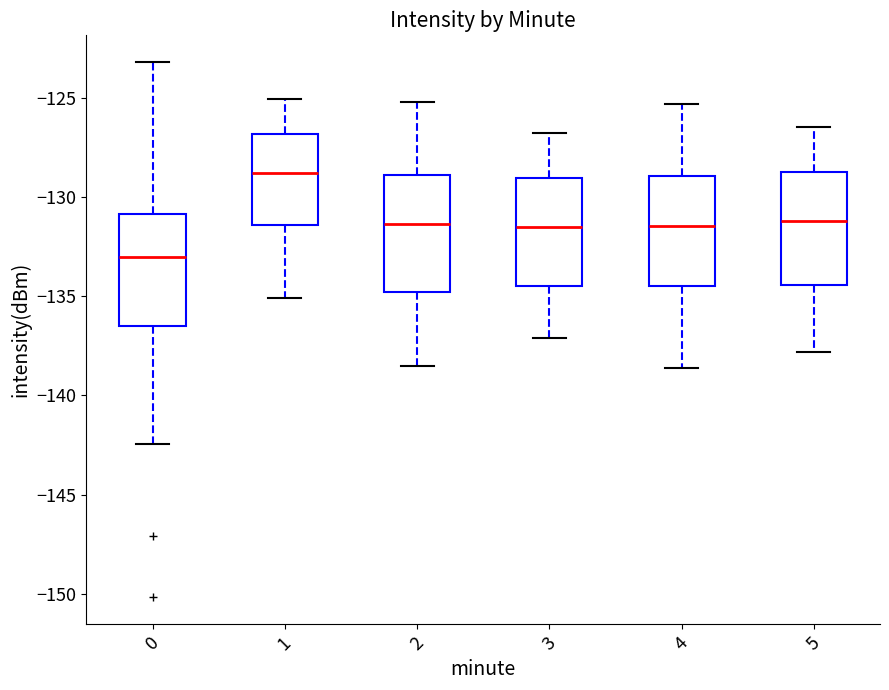

Which box's median line is the highest?

1